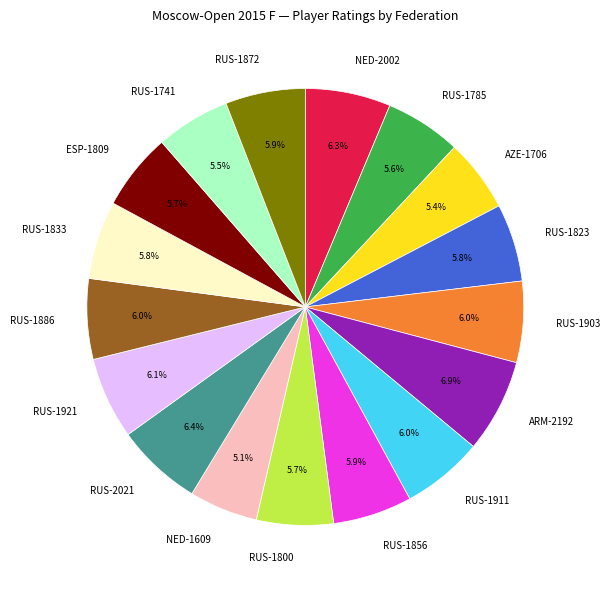

Which category has the biggest portion of the pie?

ARM-2192